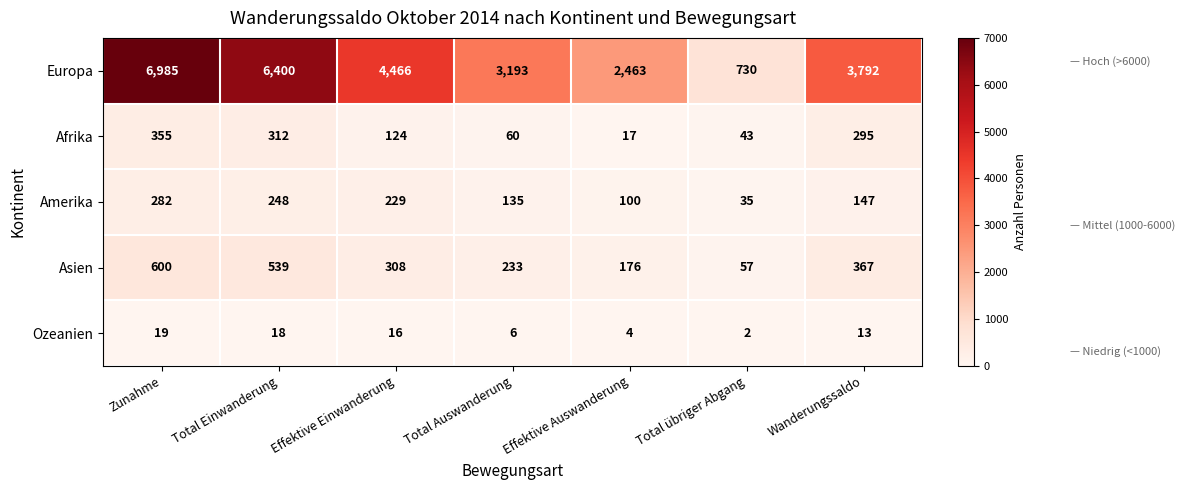

Which series changed the most between Total Einwanderung and Total Auswanderung?

Europa